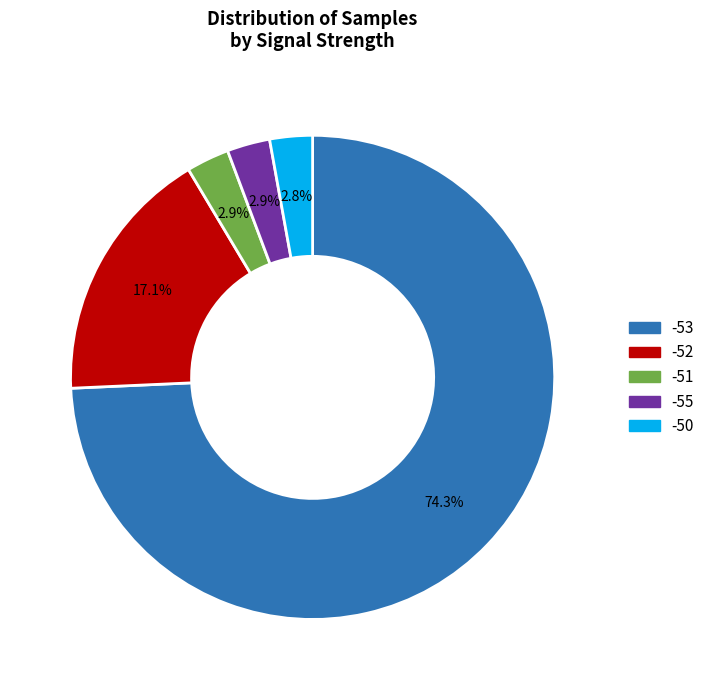

What percentage is NOT represented by -53?

25.7%